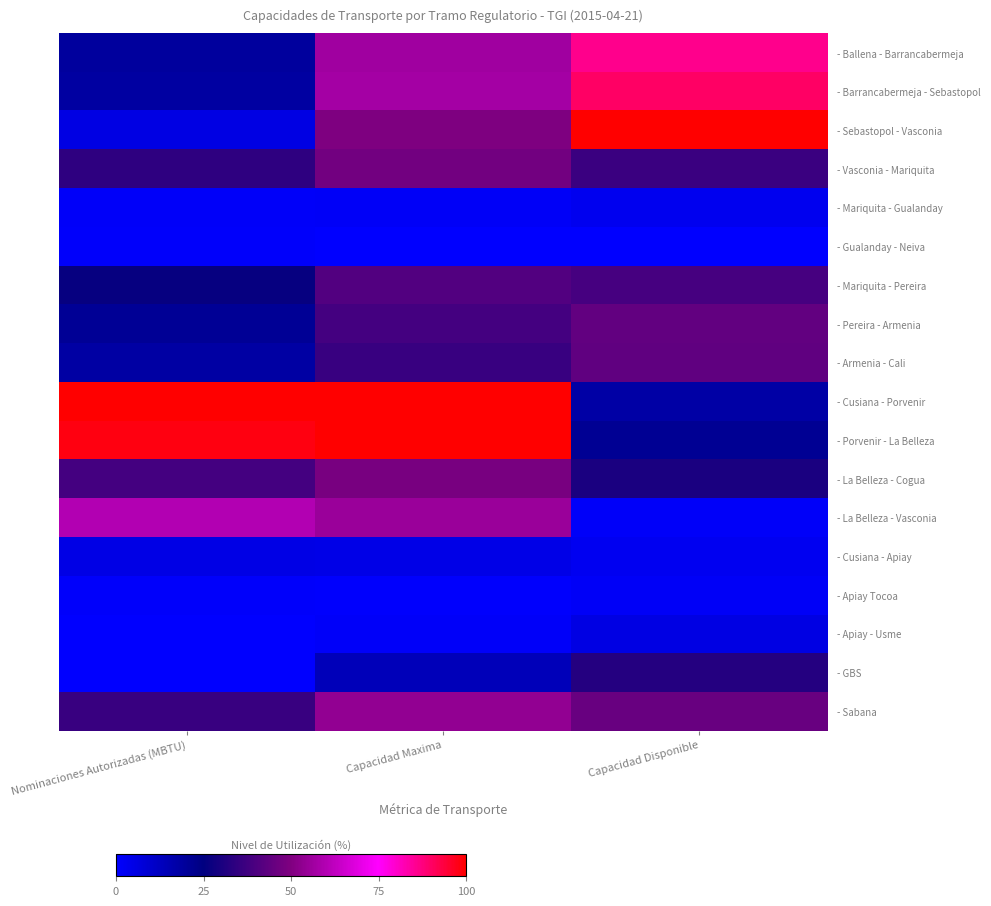

Reading right to left, what are all the values shown in this chart?

- Ballena - Barrancabermeja: Capacidad Disponible=0.9	Capacidad Maxima=0.6	Nominaciones Autorizadas (MBTU)=0.2
- Barrancabermeja - Sebastopol: Capacidad Disponible=0.9	Capacidad Maxima=0.6	Nominaciones Autorizadas (MBTU)=0.2
- Sebastopol - Vasconia: Capacidad Disponible=1.0	Capacidad Maxima=0.5	Nominaciones Autorizadas (MBTU)=0.1
- Vasconia - Mariquita: Capacidad Disponible=0.4	Capacidad Maxima=0.5	Nominaciones Autorizadas (MBTU)=0.3
- Mariquita - Gualanday: Capacidad Disponible=0.0	Capacidad Maxima=0.0	Nominaciones Autorizadas (MBTU)=0.0
- Gualanday - Neiva: Capacidad Disponible=0.0	Capacidad Maxima=0.0	Nominaciones Autorizadas (MBTU)=0.0
- Mariquita - Pereira: Capacidad Disponible=0.4	Capacidad Maxima=0.4	Nominaciones Autorizadas (MBTU)=0.3
- Pereira - Armenia: Capacidad Disponible=0.4	Capacidad Maxima=0.4	Nominaciones Autorizadas (MBTU)=0.2
- Armenia - Cali: Capacidad Disponible=0.4	Capacidad Maxima=0.4	Nominaciones Autorizadas (MBTU)=0.2
- Cusiana - Porvenir: Capacidad Disponible=0.2	Capacidad Maxima=1.0	Nominaciones Autorizadas (MBTU)=1.0
- Porvenir - La Belleza: Capacidad Disponible=0.2	Capacidad Maxima=1.0	Nominaciones Autorizadas (MBTU)=1.0
- La Belleza - Cogua: Capacidad Disponible=0.3	Capacidad Maxima=0.5	Nominaciones Autorizadas (MBTU)=0.4
- La Belleza - Vasconia: Capacidad Disponible=0.0	Capacidad Maxima=0.6	Nominaciones Autorizadas (MBTU)=0.6
- Cusiana - Apiay: Capacidad Disponible=0.0	Capacidad Maxima=0.0	Nominaciones Autorizadas (MBTU)=0.1
- Apiay Tocoa: Capacidad Disponible=0.0	Capacidad Maxima=0.0	Nominaciones Autorizadas (MBTU)=0.0
- Apiay - Usme: Capacidad Disponible=0.1	Capacidad Maxima=0.0	Nominaciones Autorizadas (MBTU)=0.0
- GBS: Capacidad Disponible=0.3	Capacidad Maxima=0.1	Nominaciones Autorizadas (MBTU)=0.0
- Sabana: Capacidad Disponible=0.5	Capacidad Maxima=0.5	Nominaciones Autorizadas (MBTU)=0.4